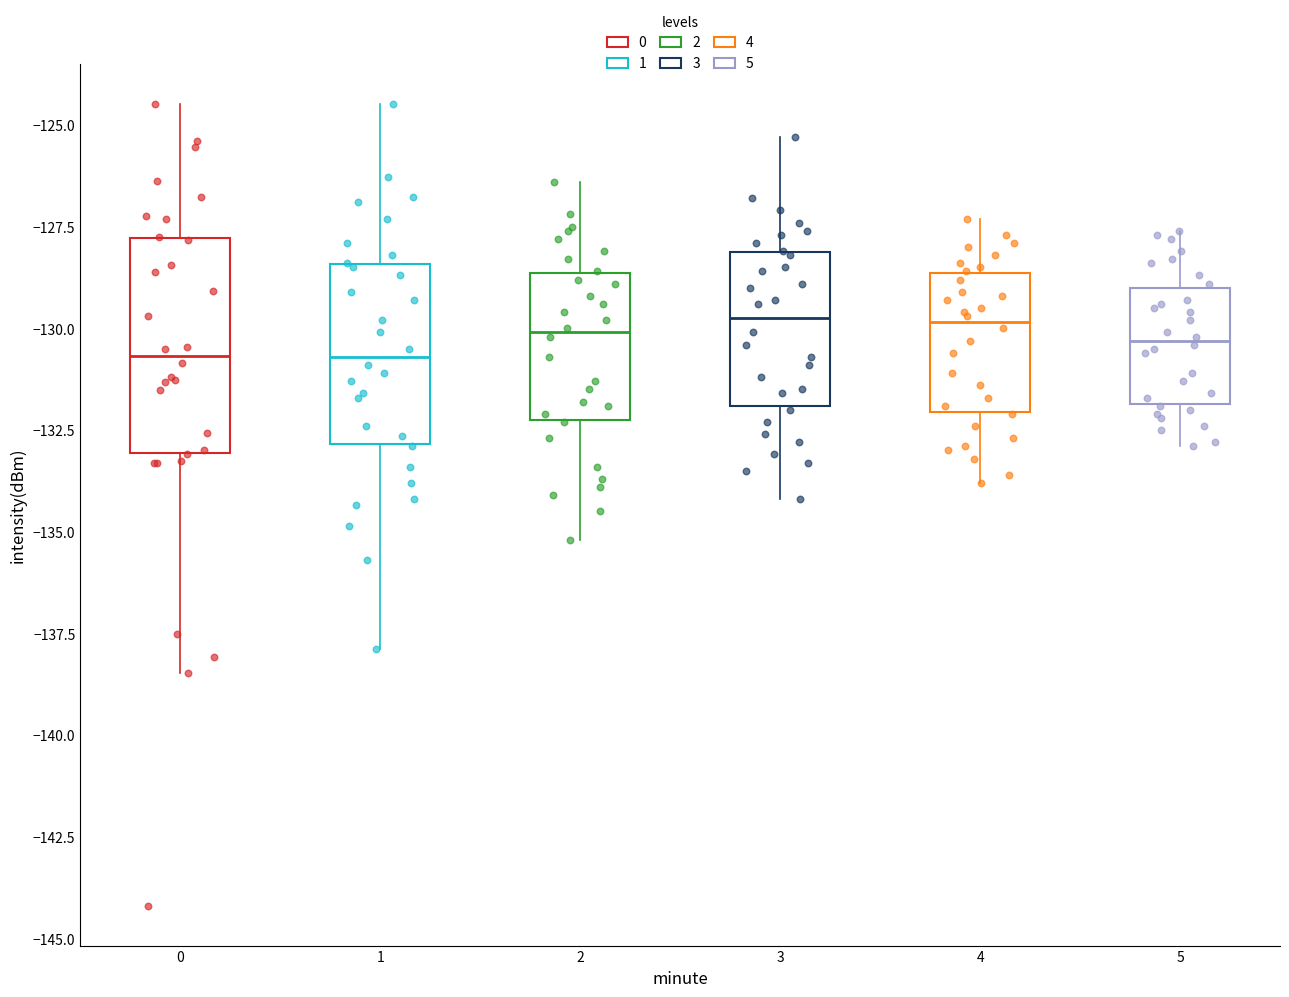

Where does the median line of the box at x = 3 sit on the y-axis? The values are not printed on the chart, so give them approximately, as read against the axis.

-129.5